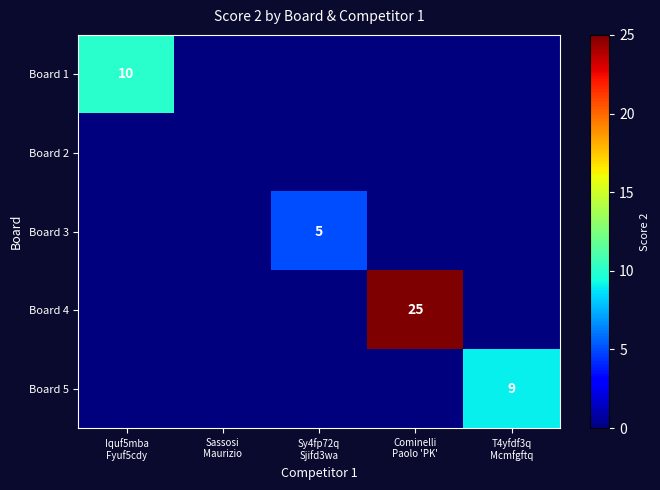

Which category has the highest value in the Board 4 series?

Cominelli Paolo 'PK'